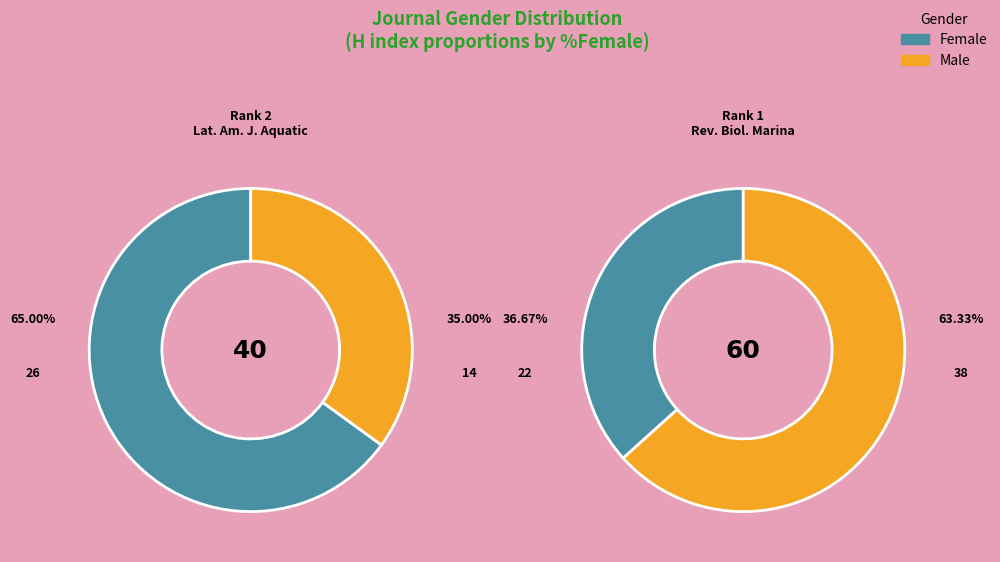

Count the number of slices in the pie.

2